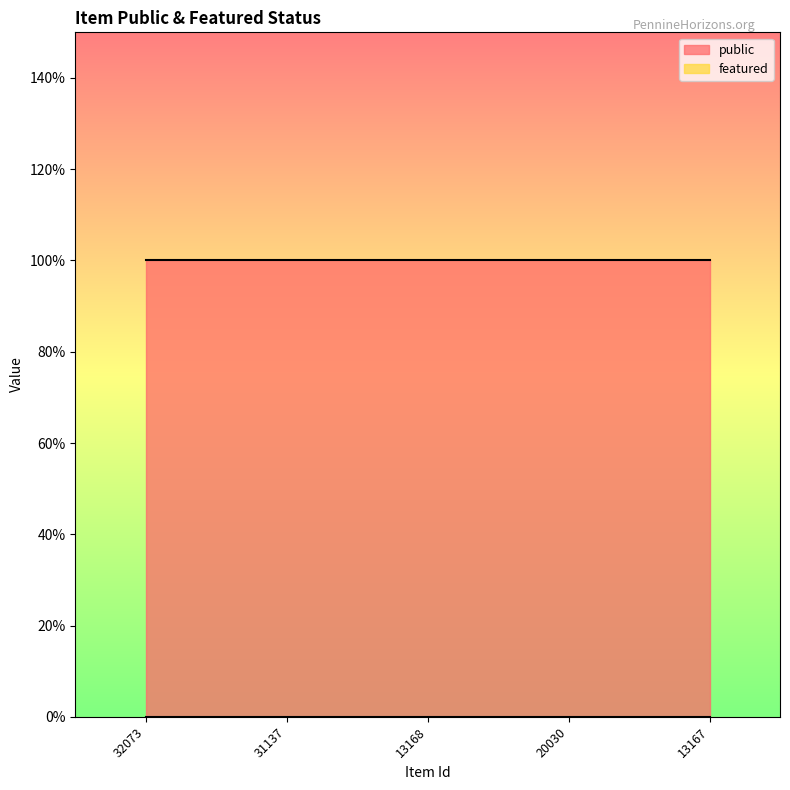

Which label corresponds to the largest value in the chart?

32073